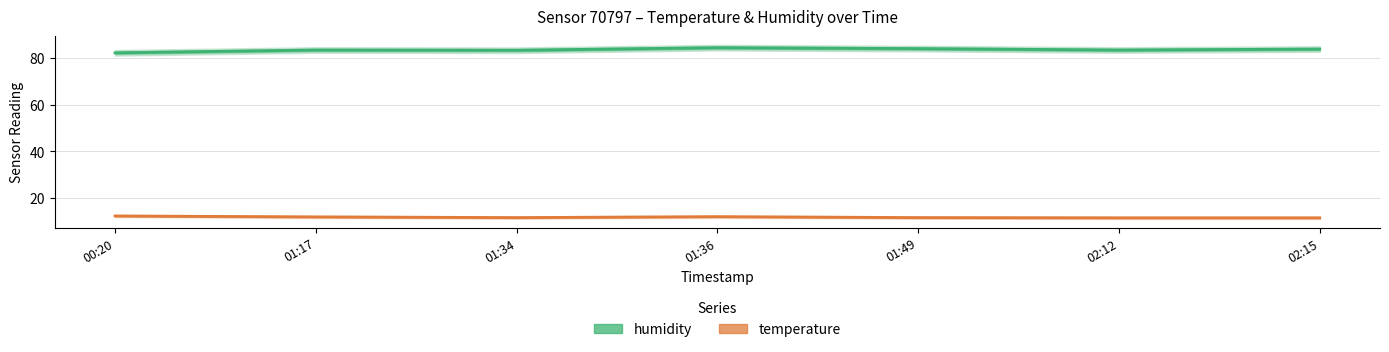

How many lines are shown in the chart?

2